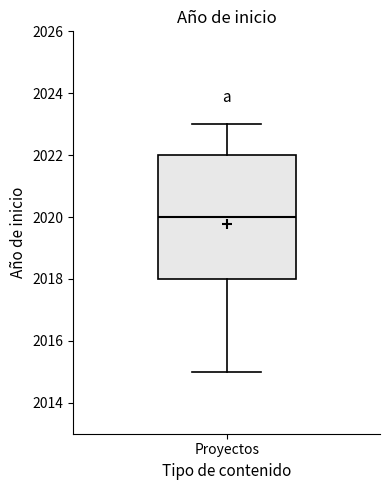

Read this box plot against the y-axis: the position of the median line, the range covered by the box, and the ends of both whiskers. The values are not printed on the chart, so give them approximately, as read against the axis.

median 2020, box 2018 to 2022, whiskers 2015 to 2023